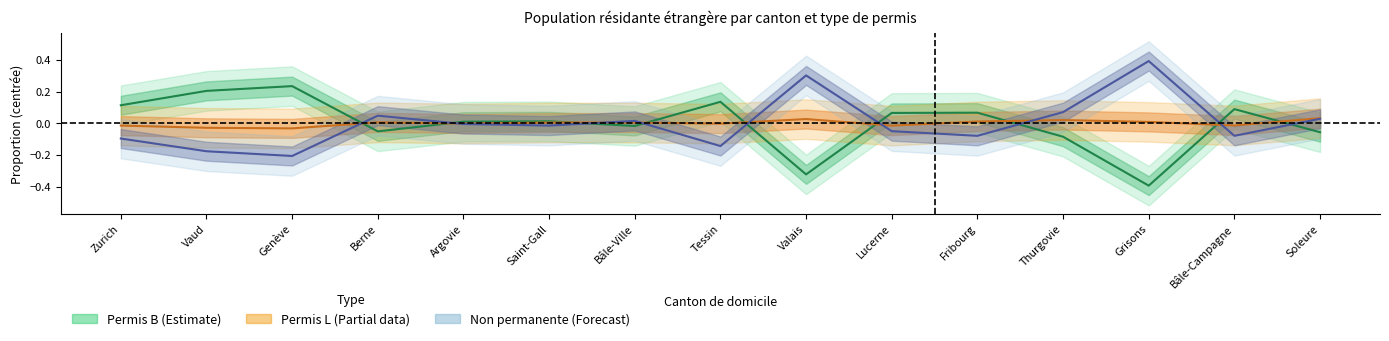

Which category has the lowest value in the Non permanente (Centre) series?

Genève